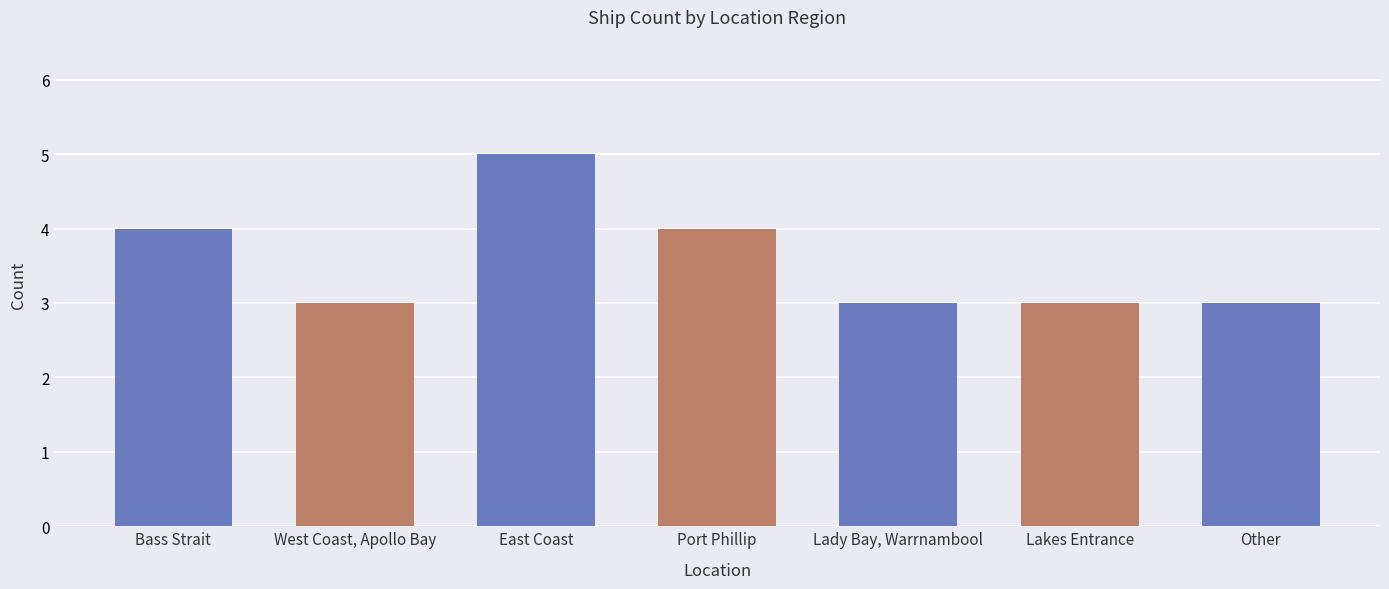

What is the greatest value displayed?

5